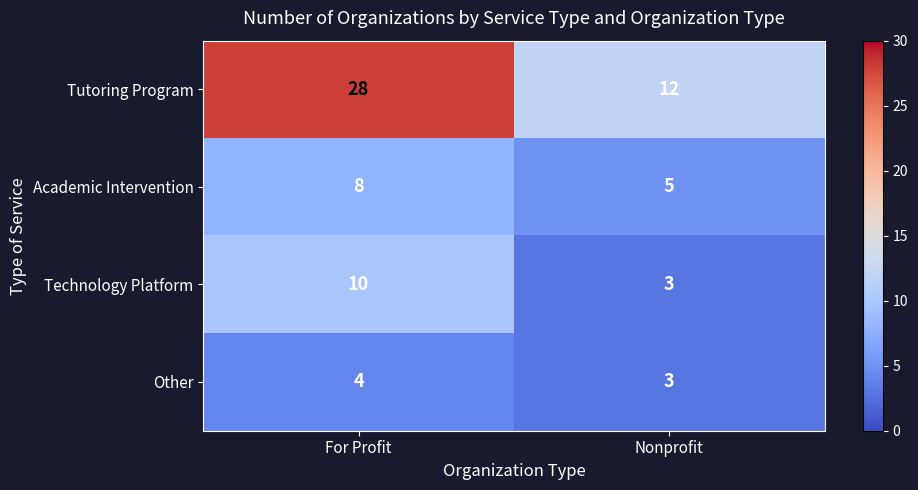

At how many categories does at least one series exceed 3?

2